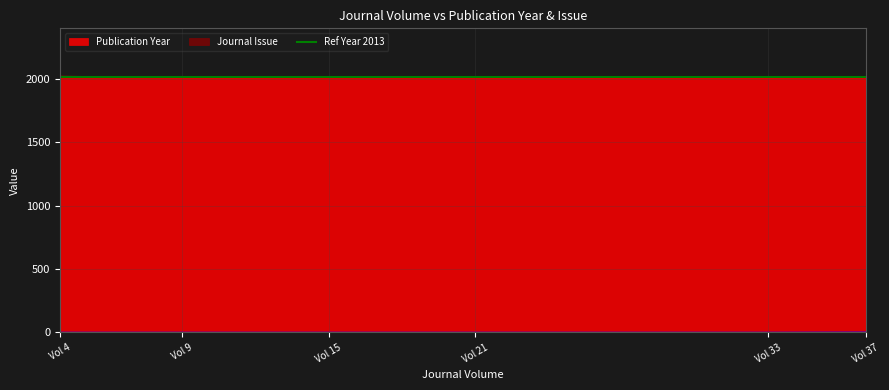

Rank the series by their average value, from lowest to highest.

Journal Issue, Publication Year